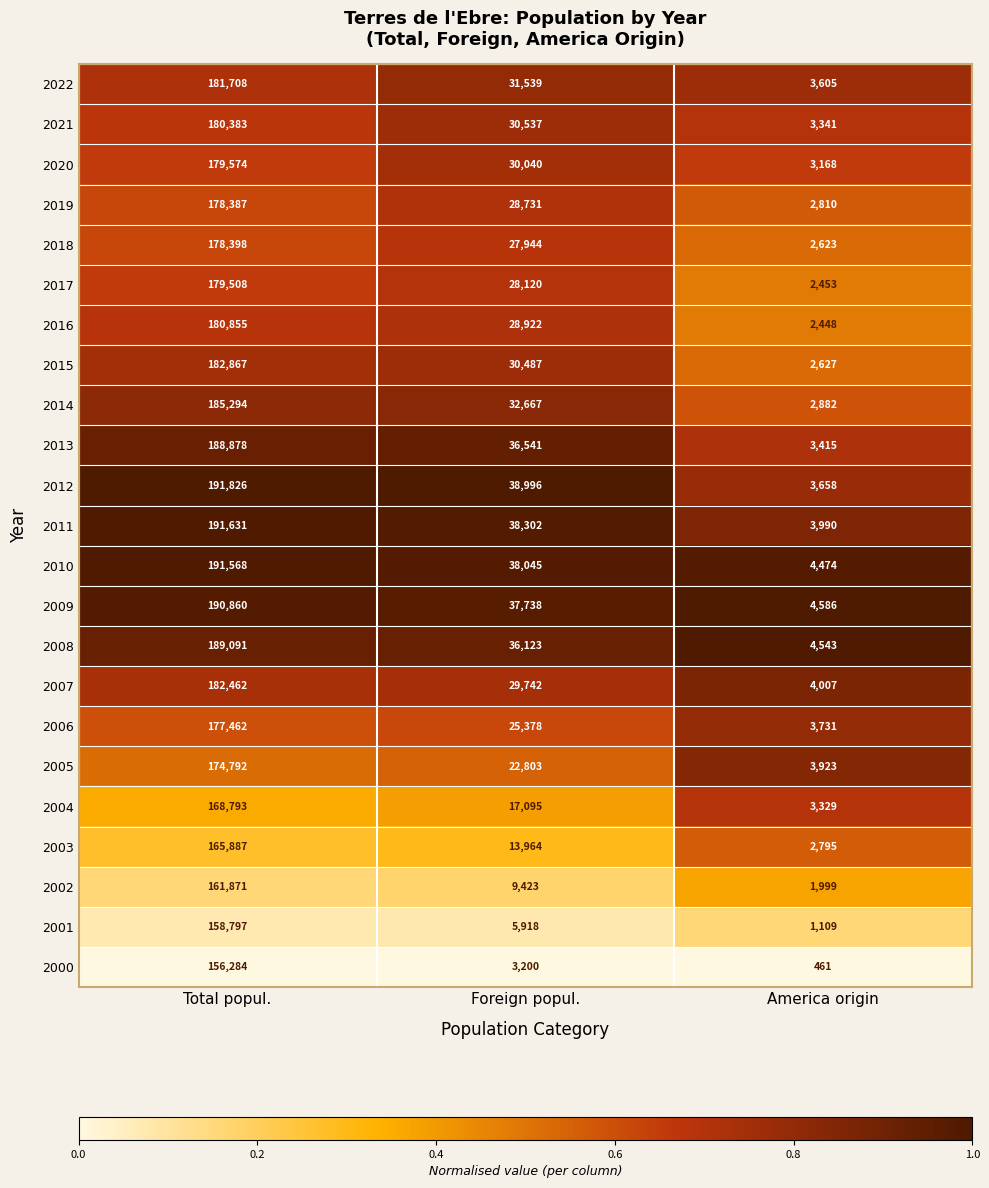

What is the sum of the 2019 values at Foreign popul. and America origin?

31541